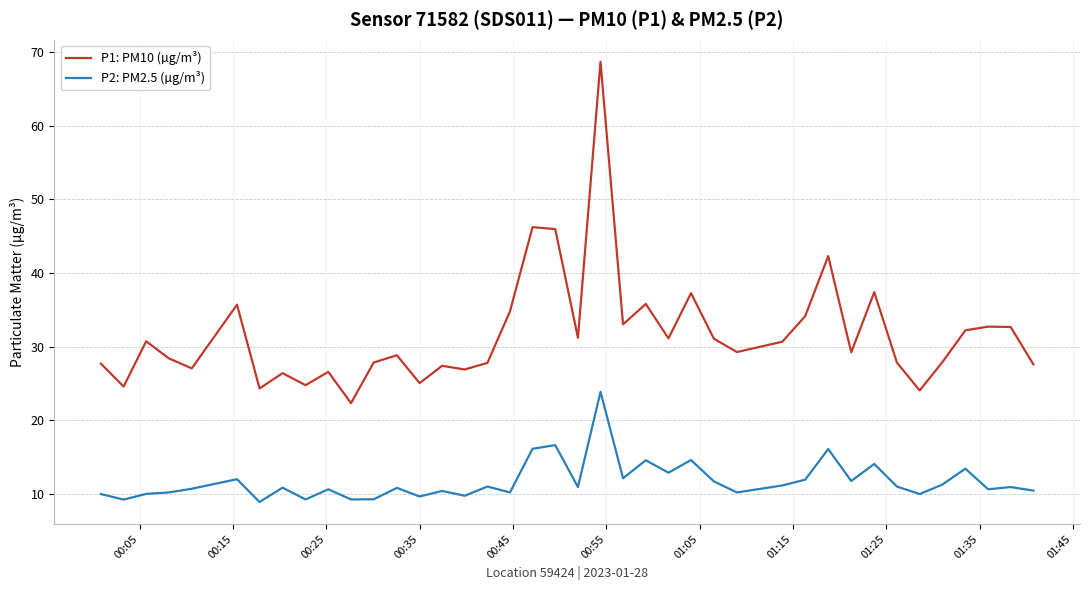

Which series has the largest total across all categories?

P1: PM10 (µg/m³)